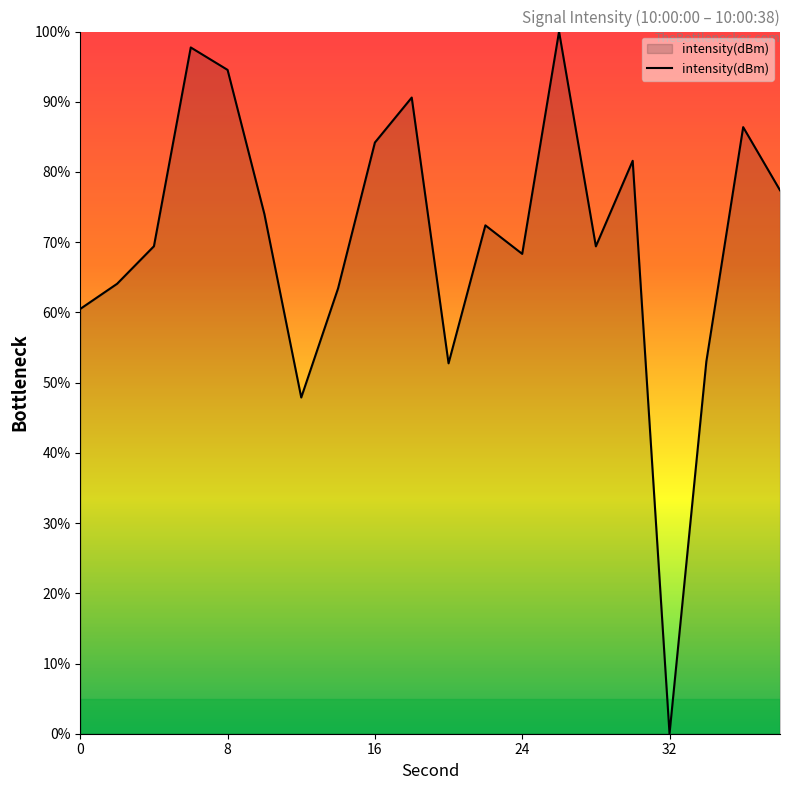

What is the greatest value displayed?

100.0